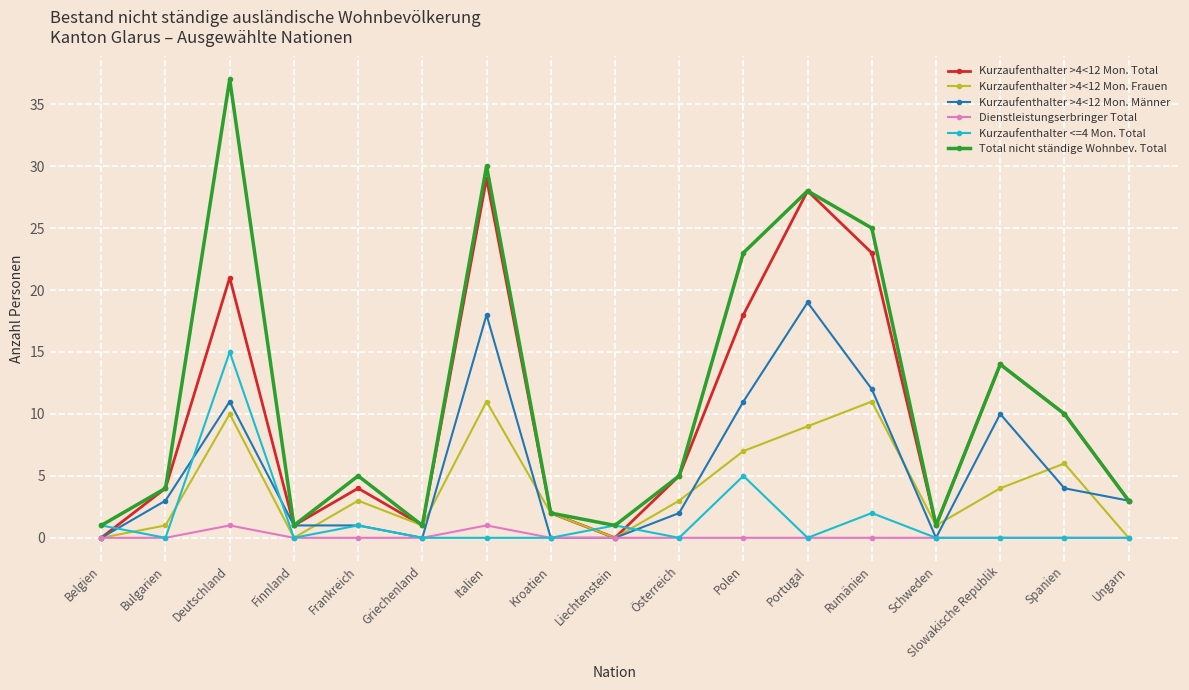

How many interior local valleys does the Kurzaufenthalter >4<12 Mon. Frauen series have?

4